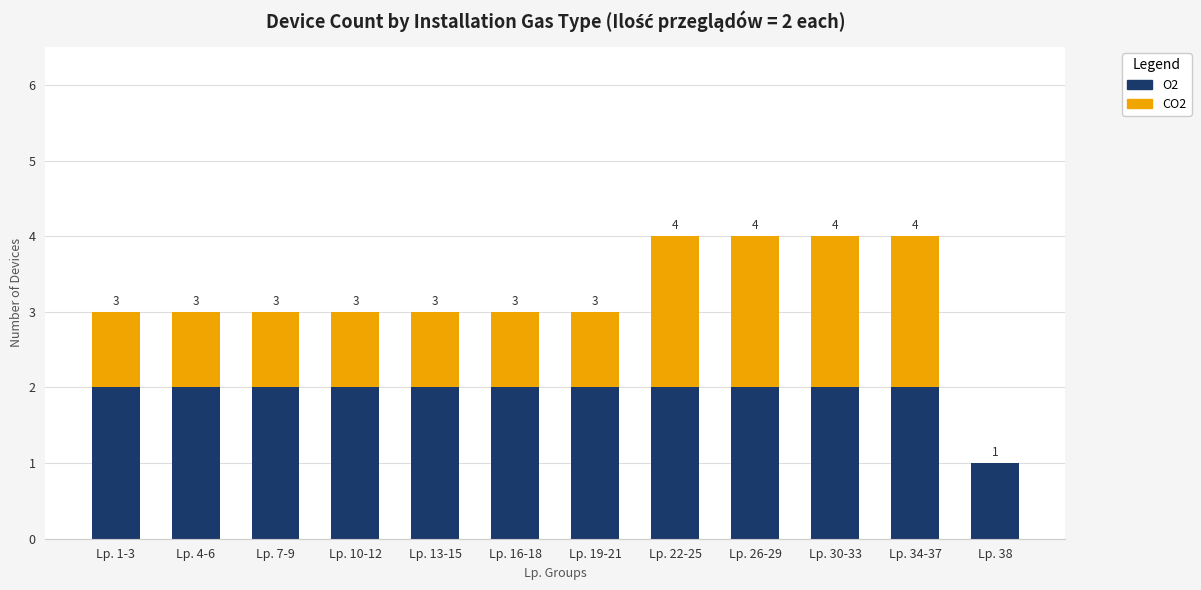

What is the value of the O2 bar at the 2nd from the left?

2